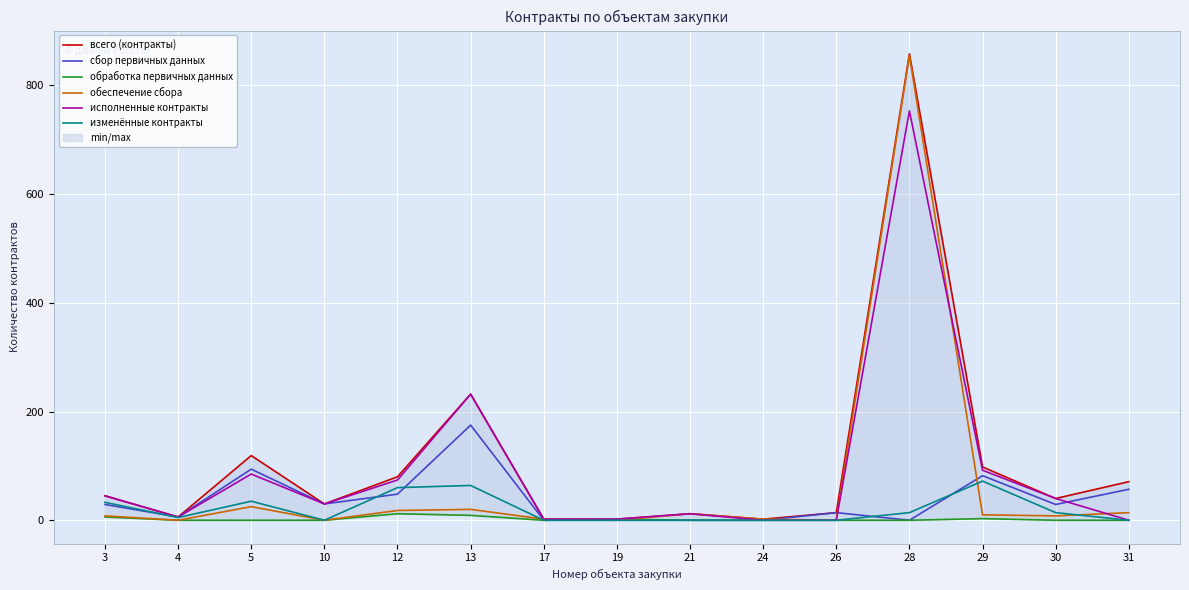

The изменённые контракты series shows 0 at 26. True or false?

True